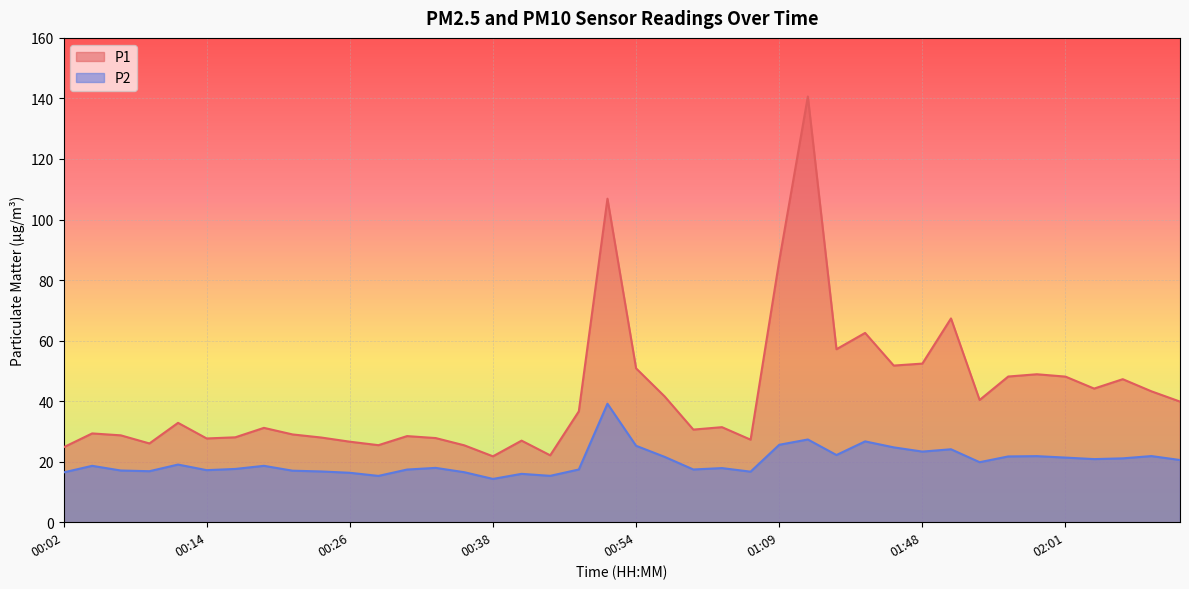

What is the difference between the highest and lowest values at 00:16?

10.4